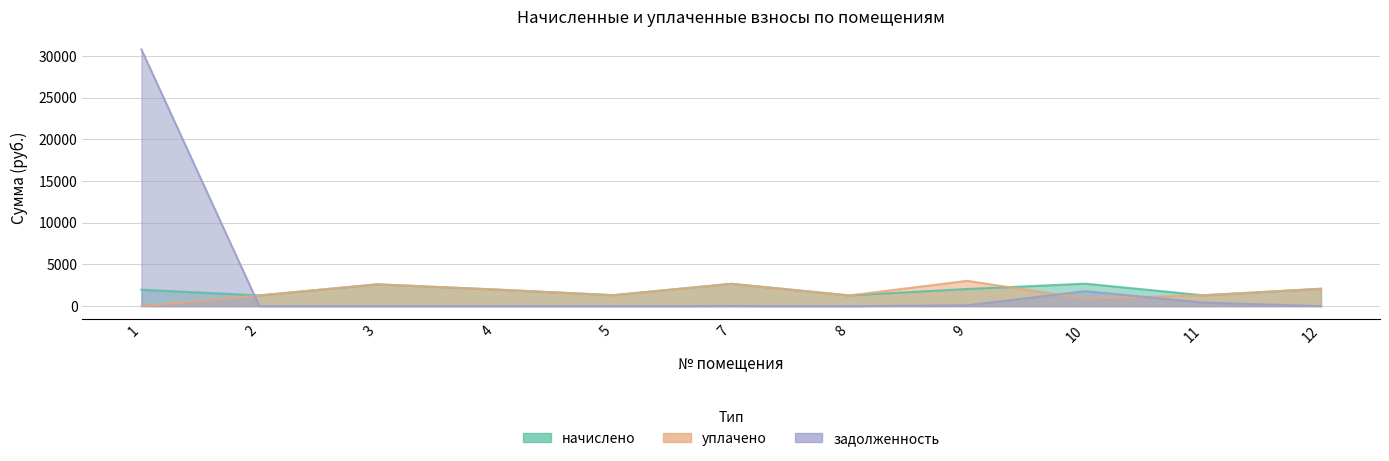

Reading right to left, extract all data points from this chart.

начислено: 2082.3	1297.8	2694.5	2053.0	1283.1	2679.8	1319.8	1990.7	2613.9	1283.1	1968.6
уплачено: 2082.3	1297.8	898.2	3033.6	1283.1	2665.9	1298.8	1990.7	2613.9	1283.1	0.0
задолженность: 0.0	432.6	1796.3	100.3	0.0	14.0	2.9	0.0	0.0	0.0	30771.7